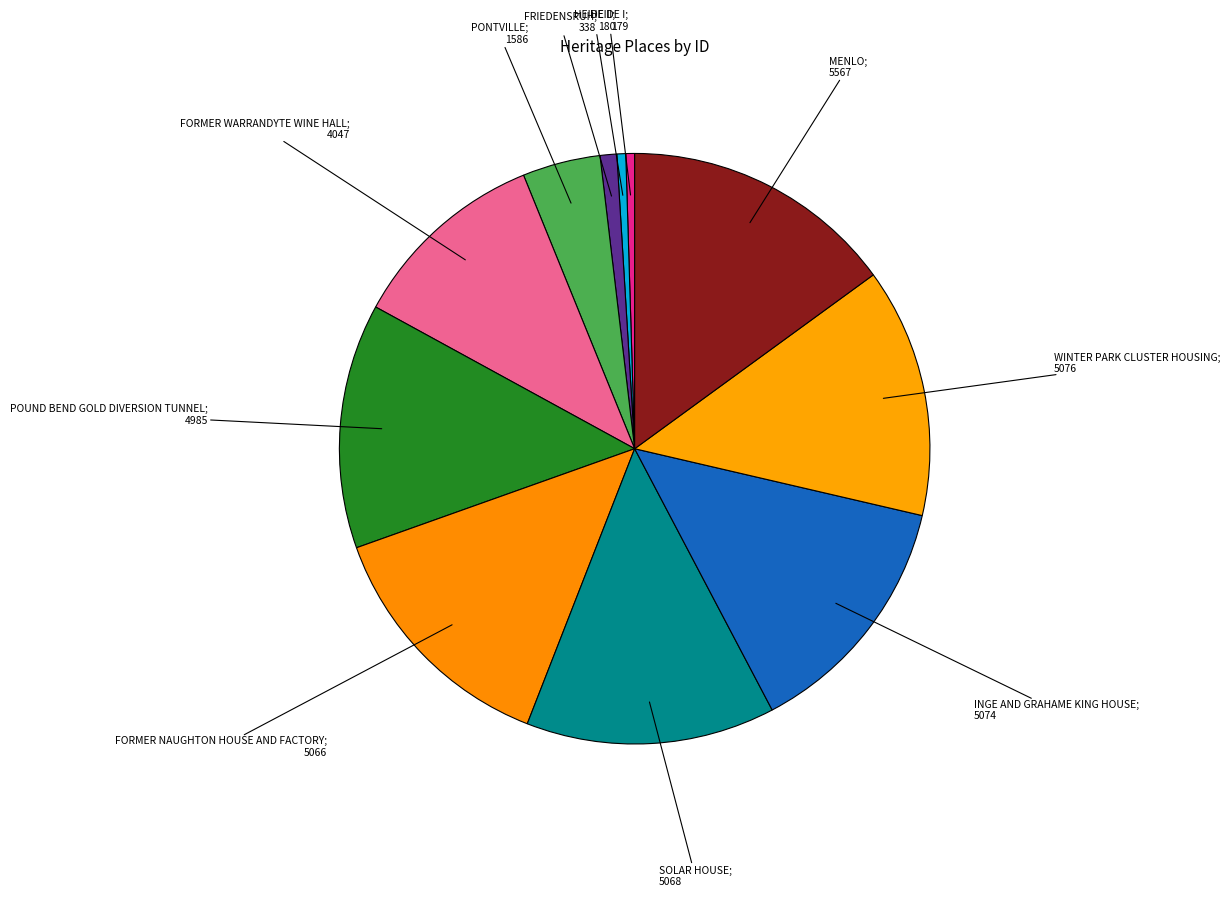

How many segments does this pie chart have?

11